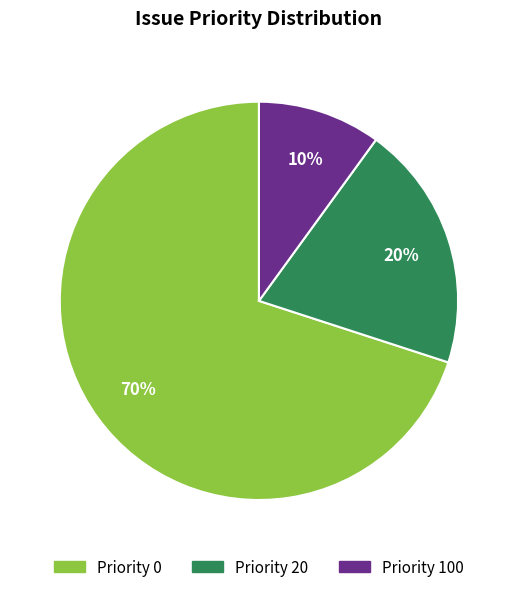

To the nearest percent, what is the average slice percentage?

33%